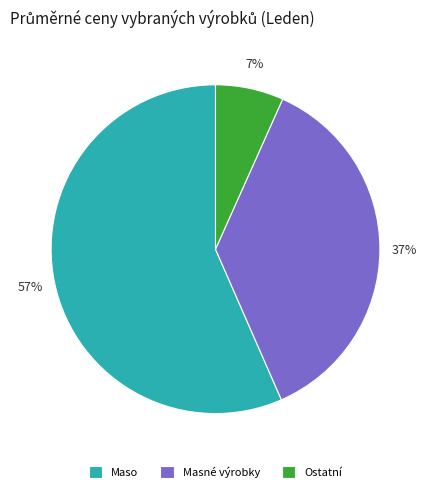

What percentage is the Masné výrobky slice, to the nearest percent?

37%